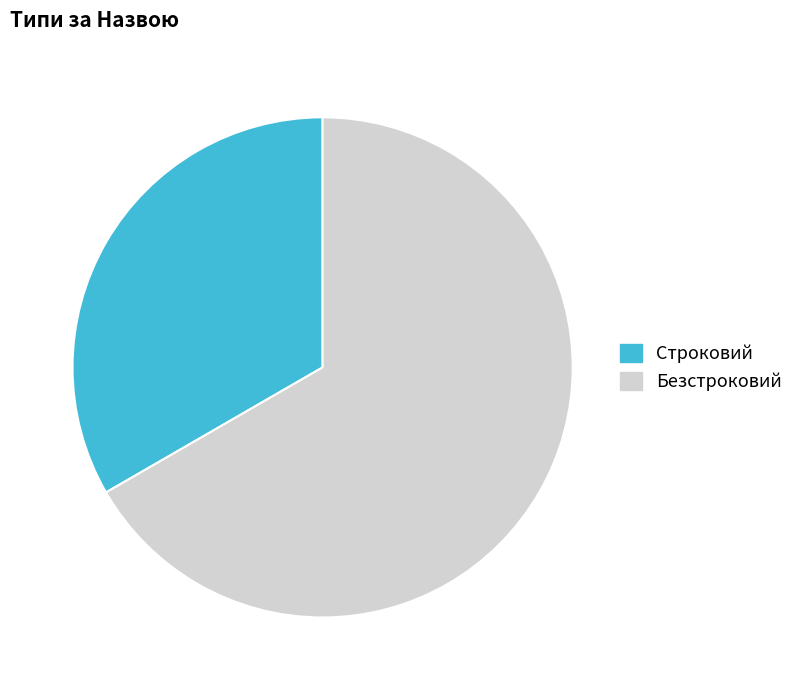

Do Безстроковий and Строковий together represent more than half of the pie?

Yes